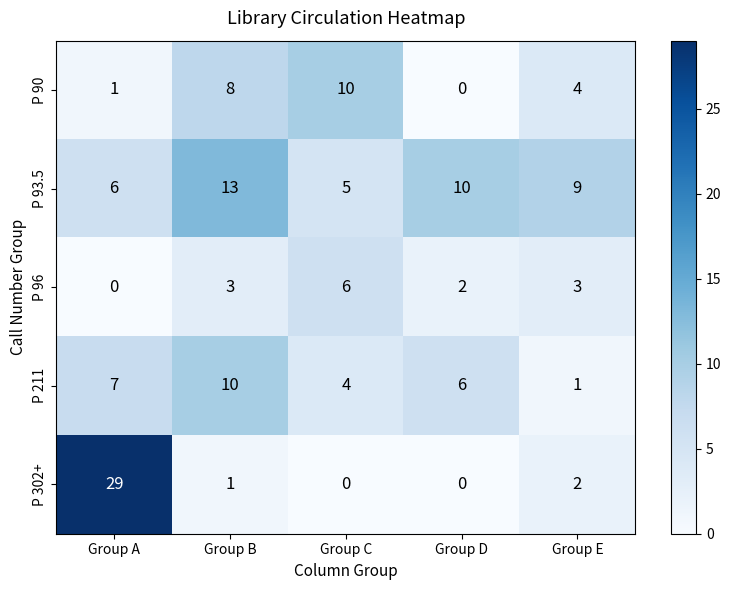

Count the number of data series in this chart.

5